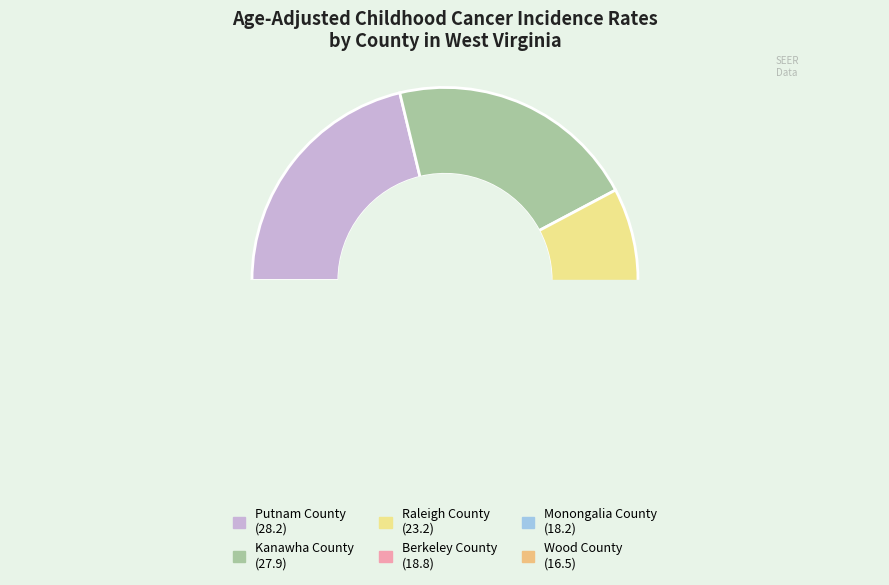

What is the change in value from Berkeley County to Wood County?

-2.3